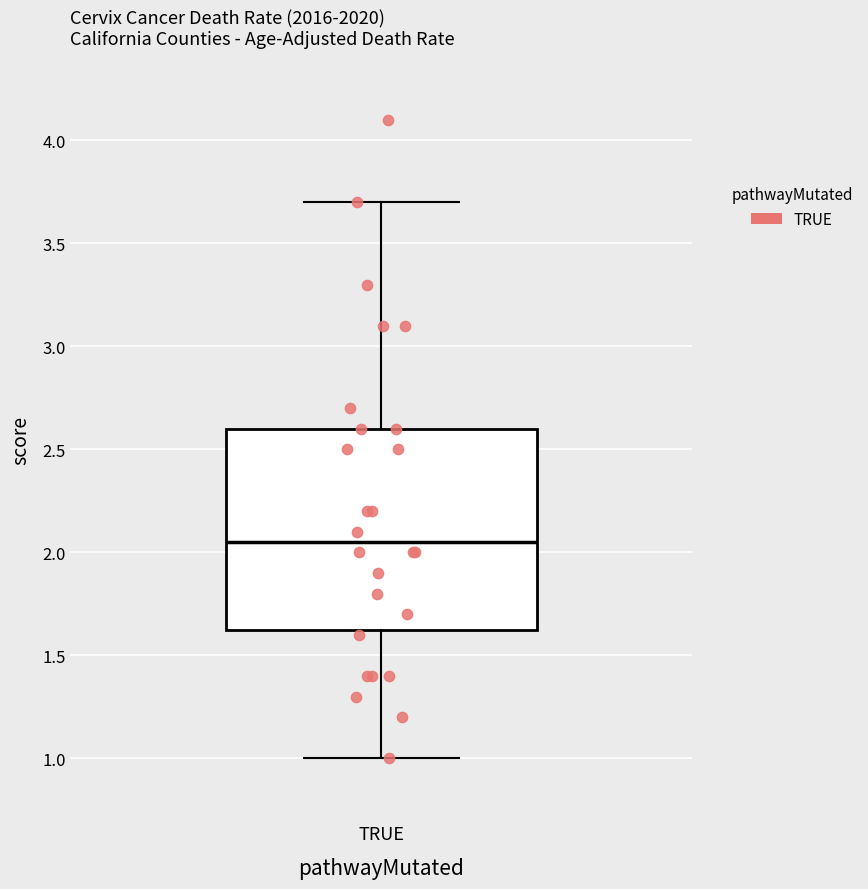

Where does the median line of the box for TRUE sit on the y-axis? The values are not printed on the chart, so give them approximately, as read against the axis.

2.05